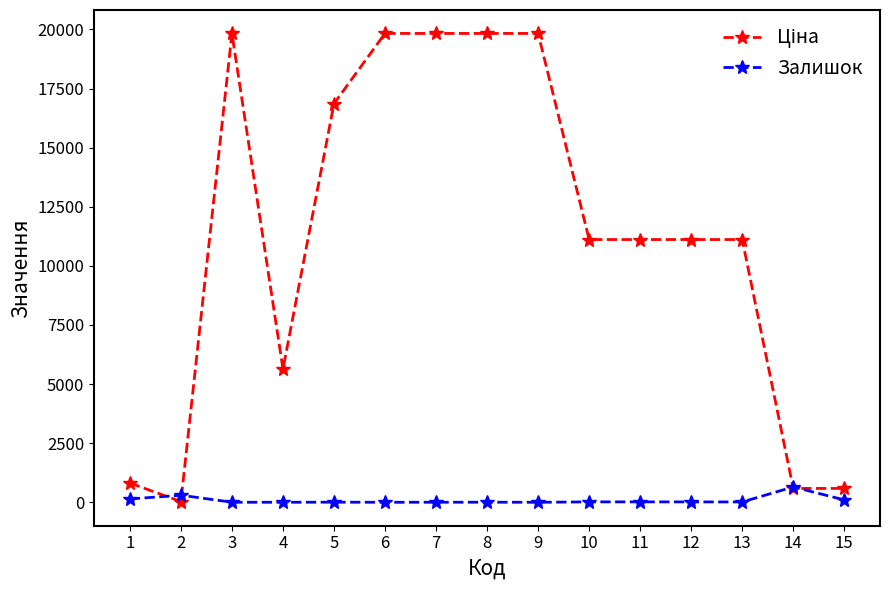

At how many categories does at least one series exceed 17446?

5